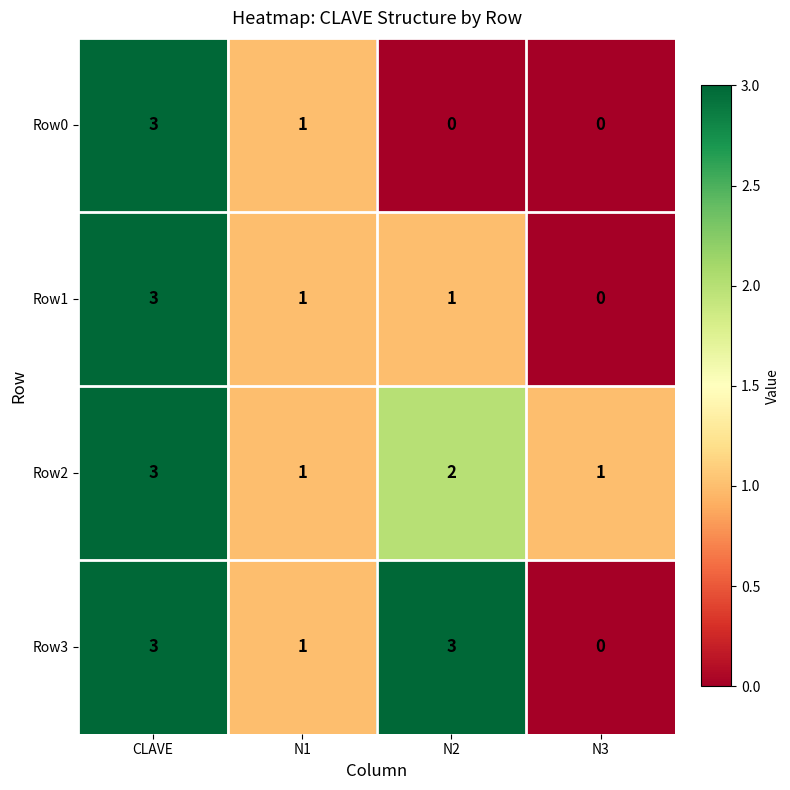

Where does the Row2 series first go above 2?

CLAVE